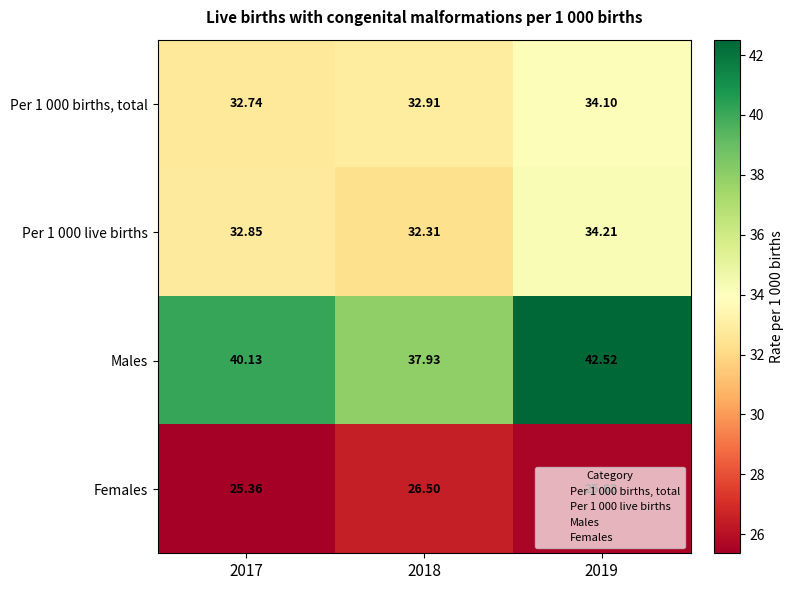

Which series has the largest total across all categories?

Males